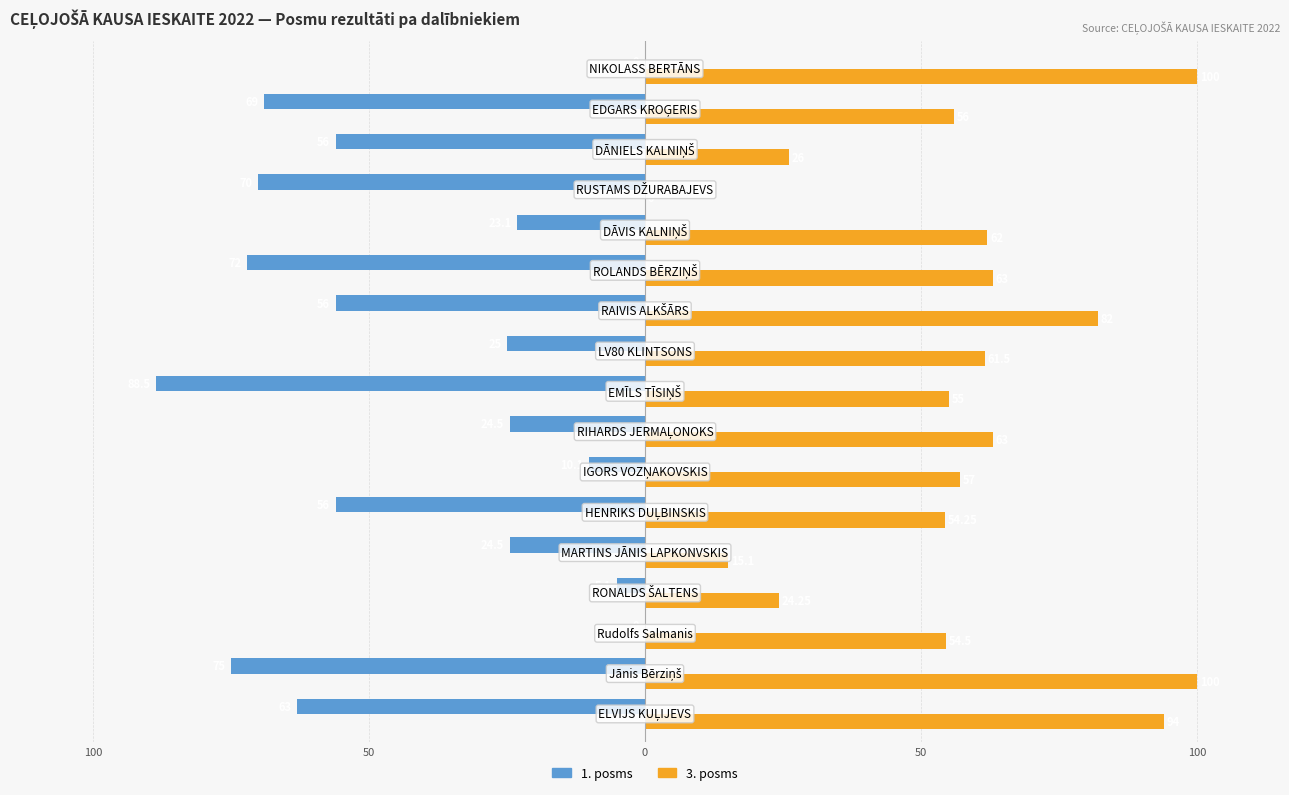

List the series in order of their overall mean, lowest first.

1. posms, 3. posms